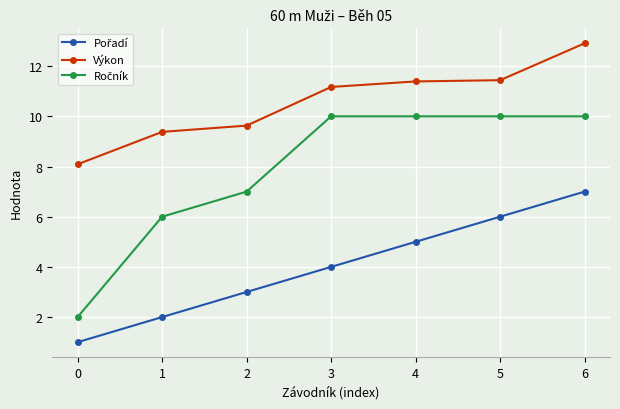

What is the sum of the Výkon values at 6 and 3?

24.1